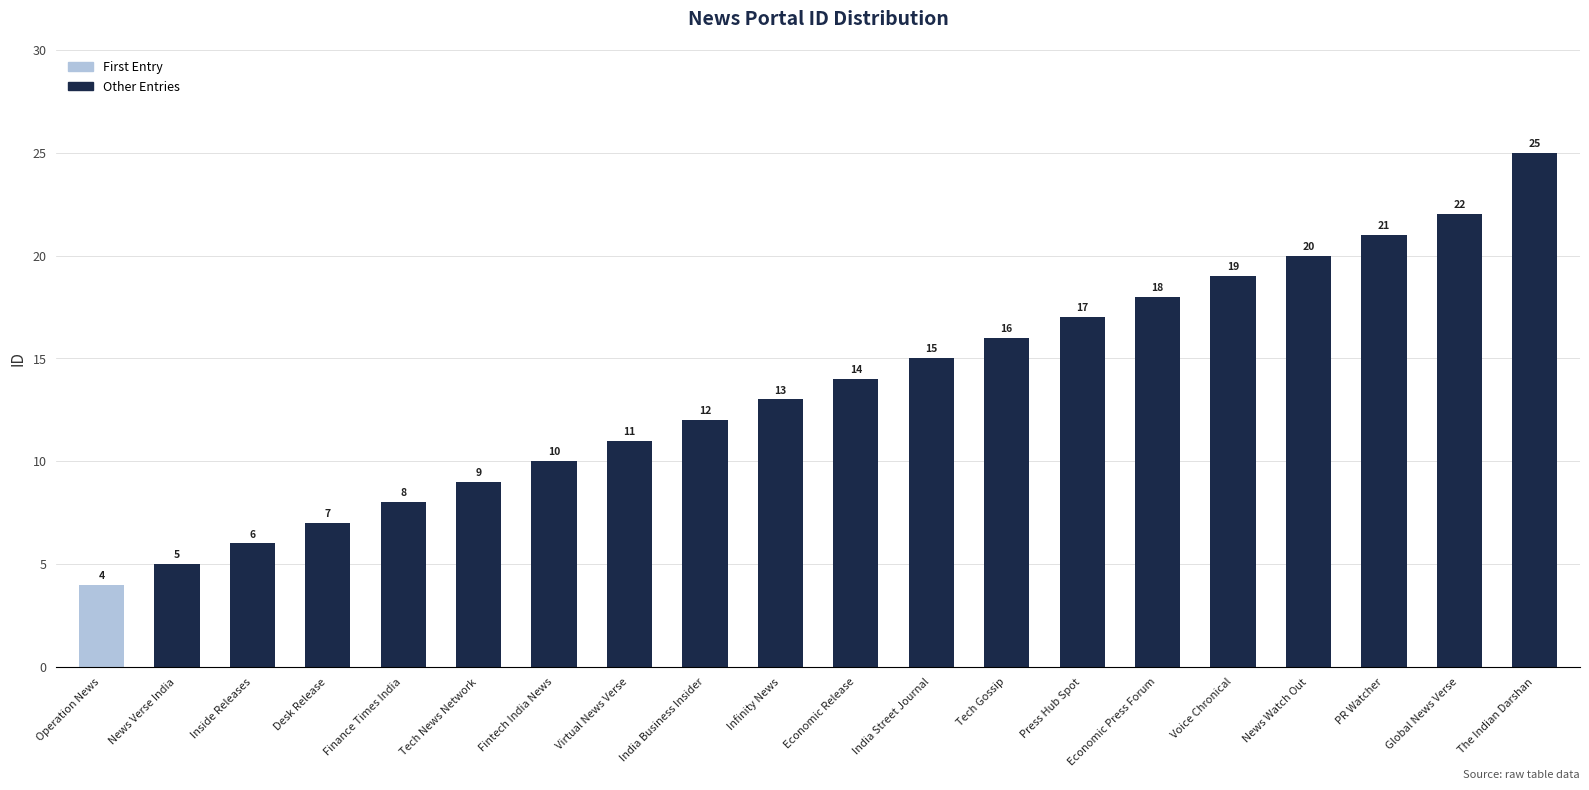

Where is the data nearest to the value 14?

Economic Release